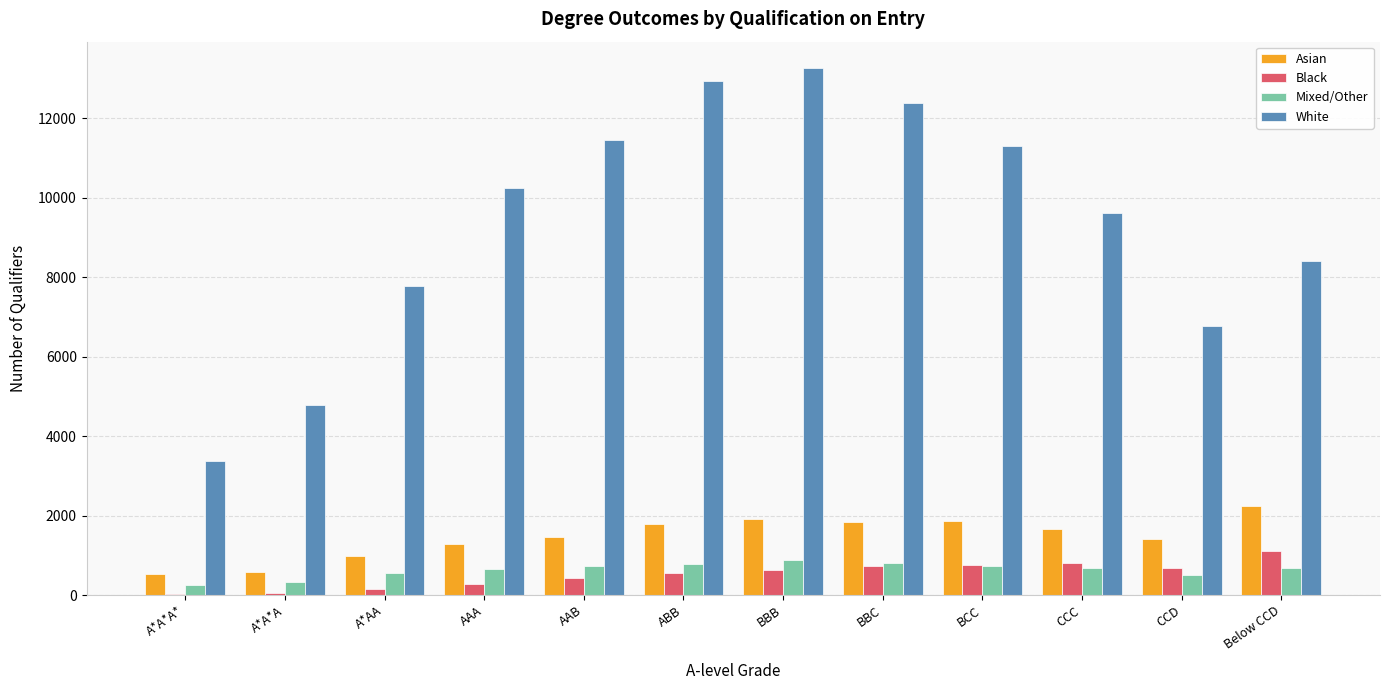

At which label does Asian reach its peak?

Below CCD